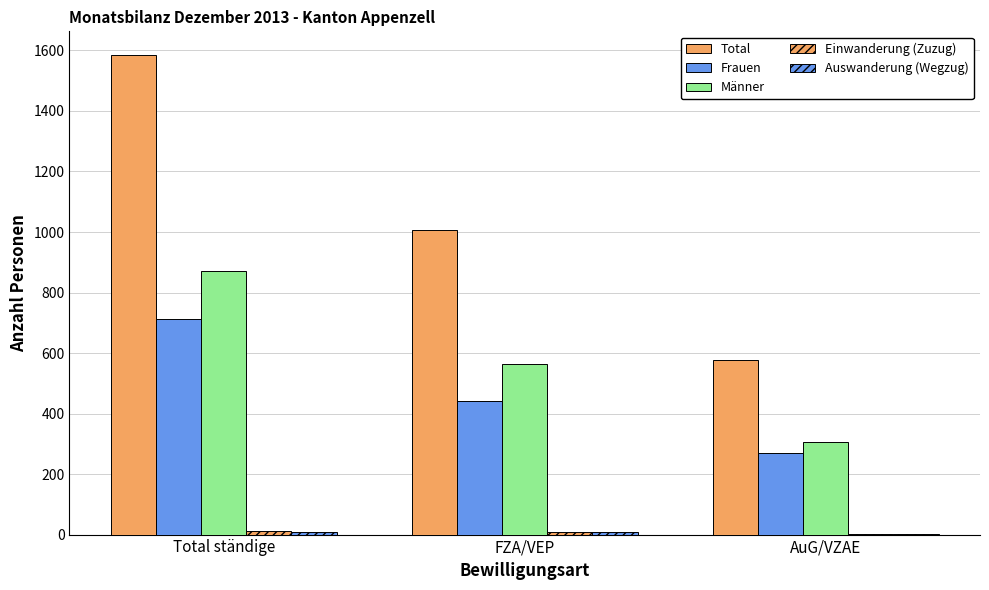

How many groups of bars are there?

3